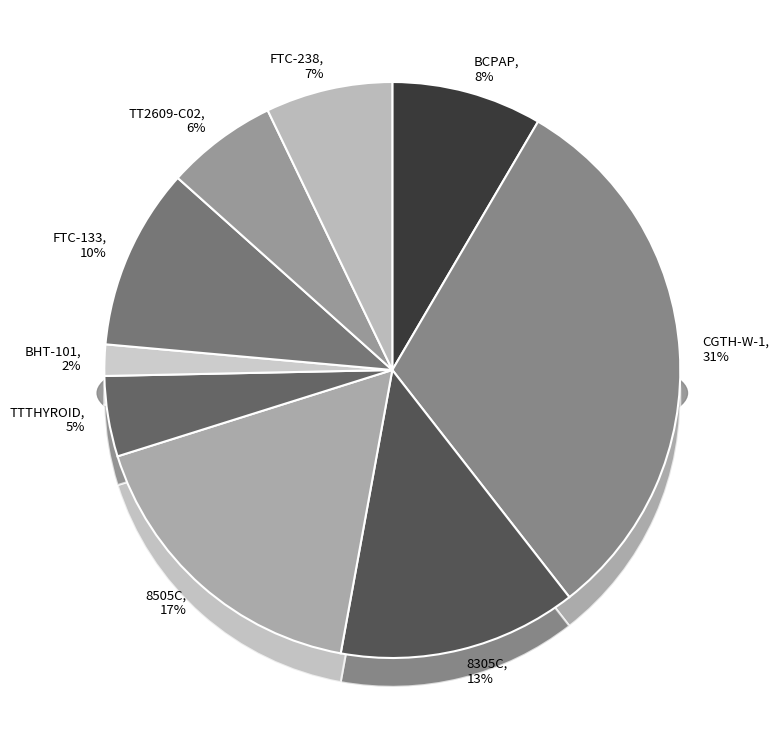

To the nearest percent, what percentage of the pie is TTTHYROID?

5%